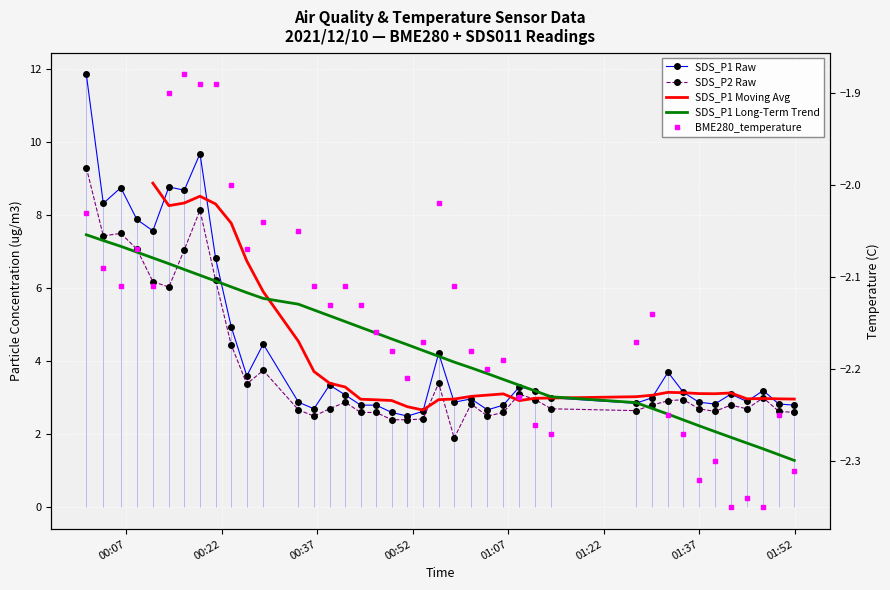

How many distinct data groups are displayed?

5